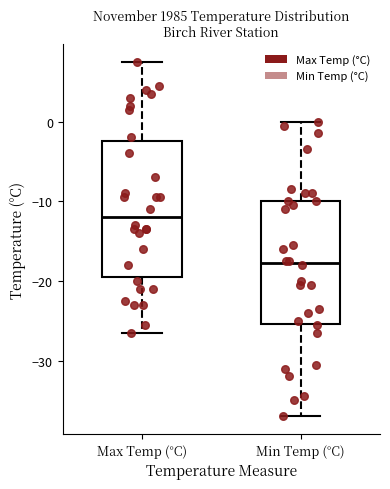

Which box's median line is the lowest?

Min Temp (°C)